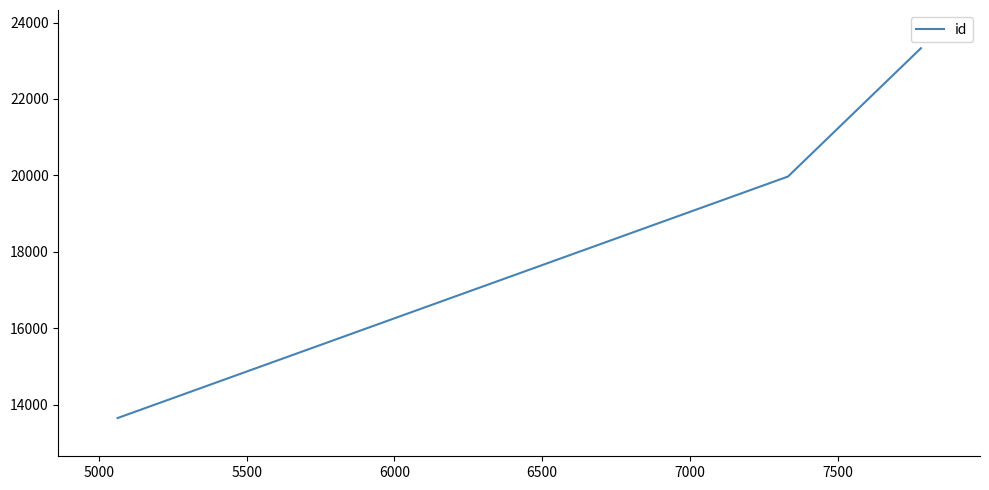

What is the difference between the maximum and minimum values?

9677